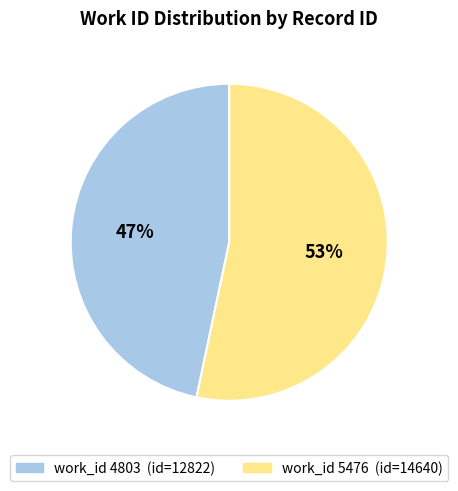

How many slices are in this pie chart?

2